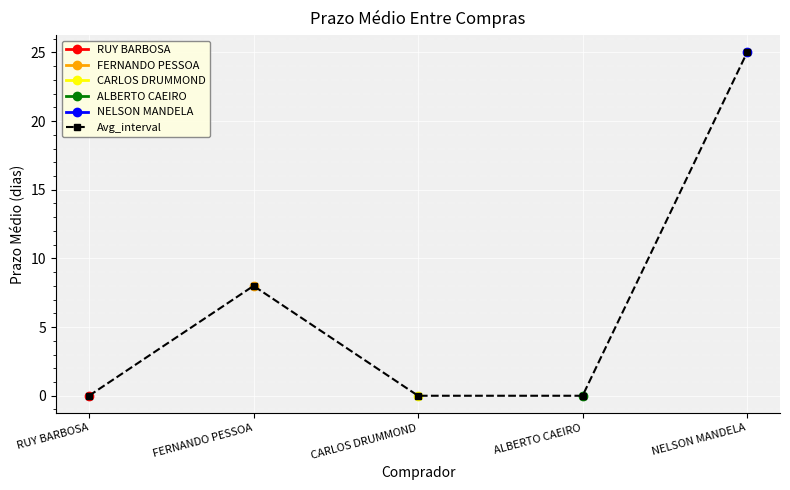

How many lines are shown in the chart?

6